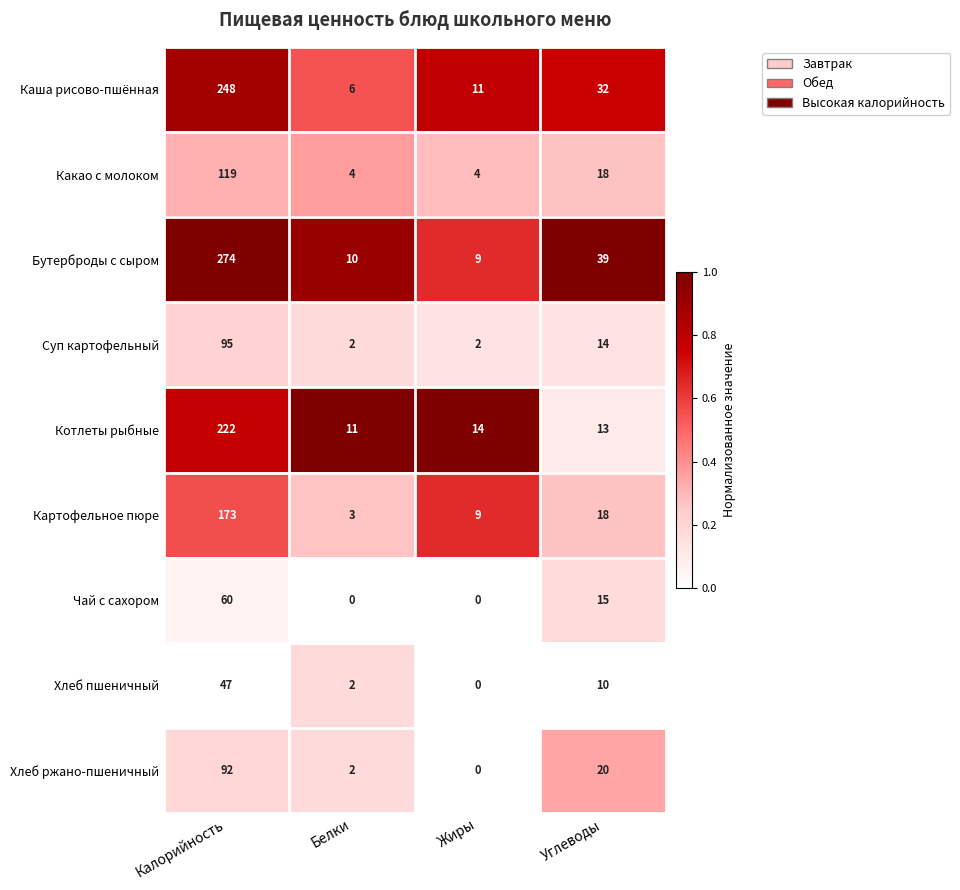

What is the total value across all series at Углеводы?

179